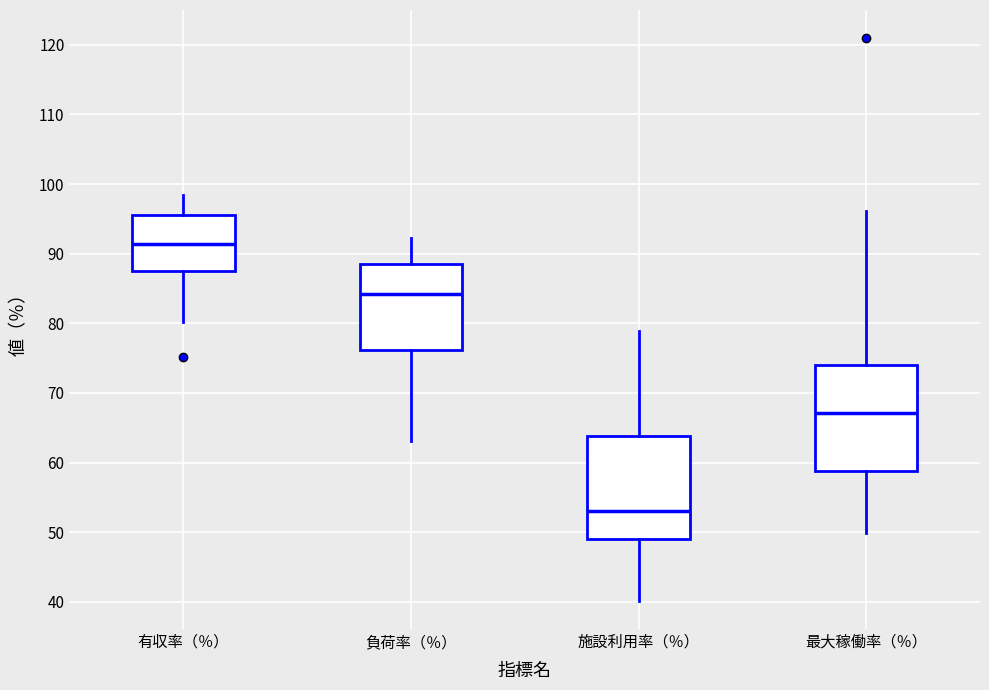

Where is the upper edge of the box for 負荷率（％） on the y-axis? The values are not printed on the chart, so give them approximately, as read against the axis.

89